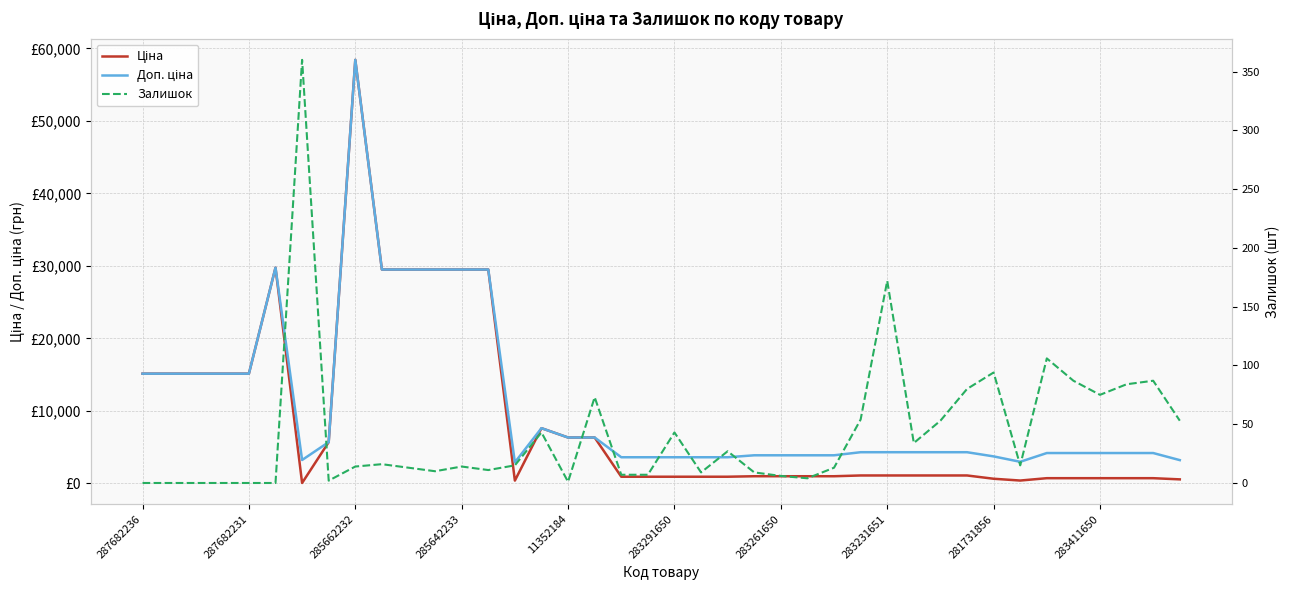

Which has a higher value, 33 or 283261650?

33